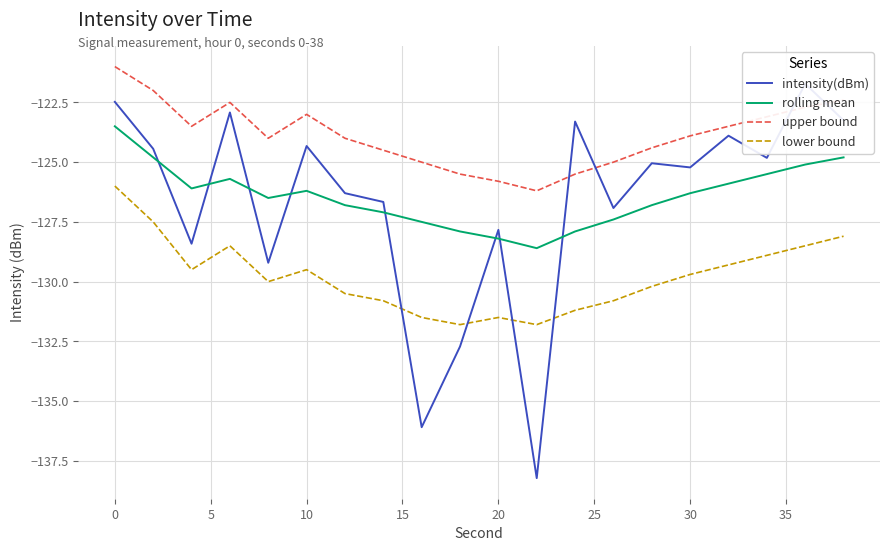

True or false: rolling mean and lower bound cross at least once.

False